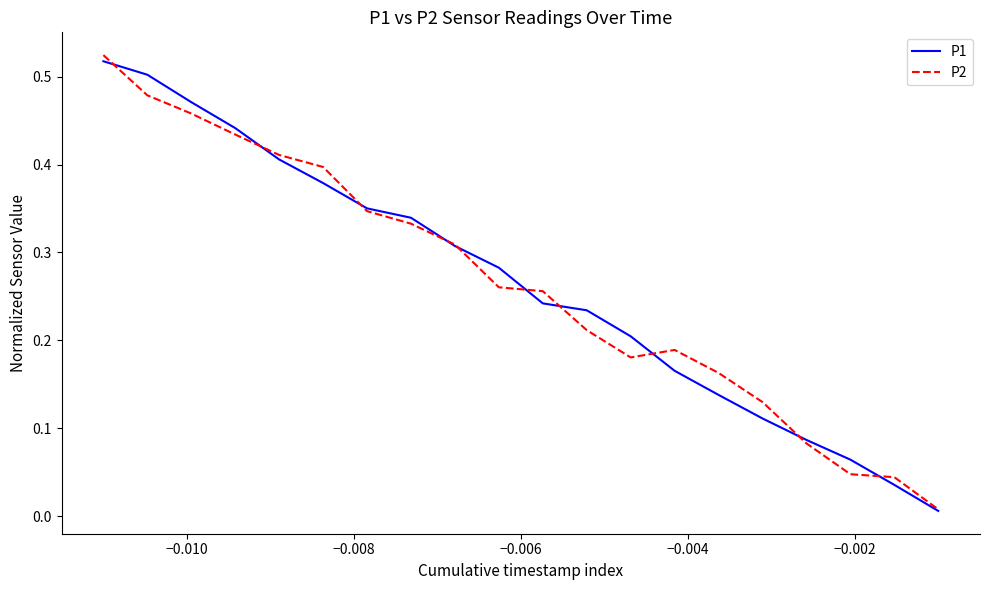

Which series has the widest spread of values?

P2